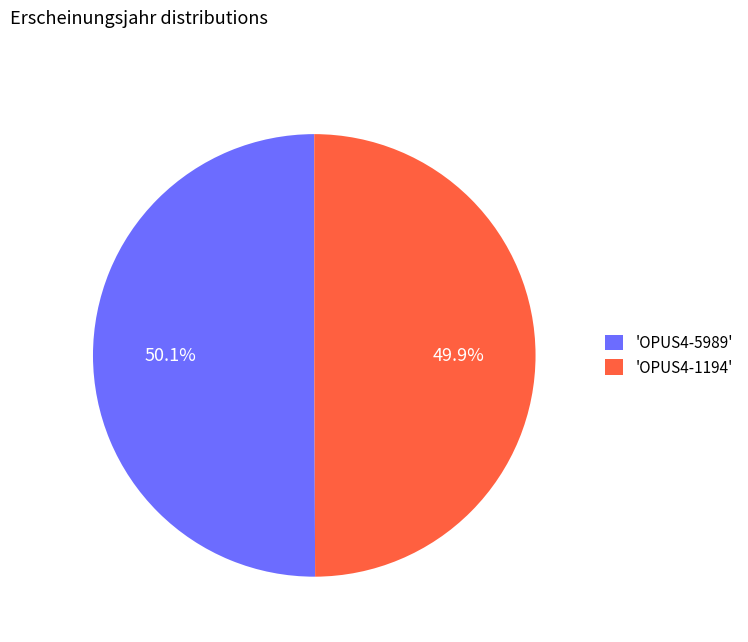

What portion of the pie excludes 'OPUS4-5989'?

49.9%